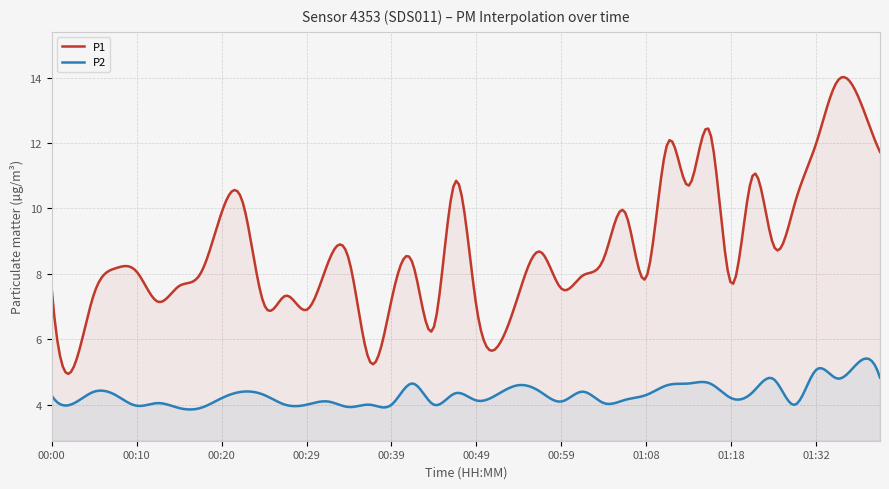

How many interior local peaks does the P2 series have?

11